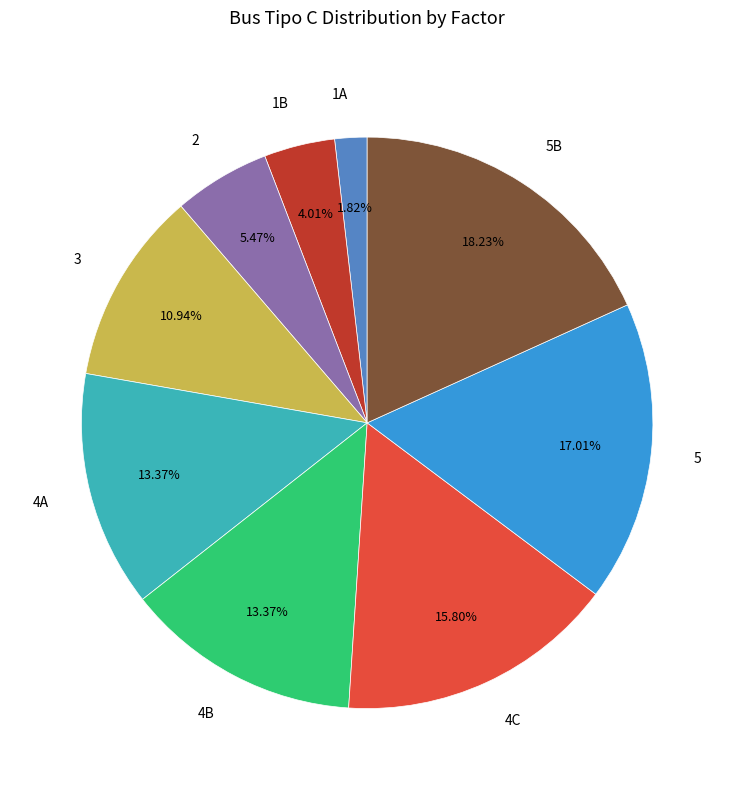

Which has a higher value, 3 or 4C?

4C